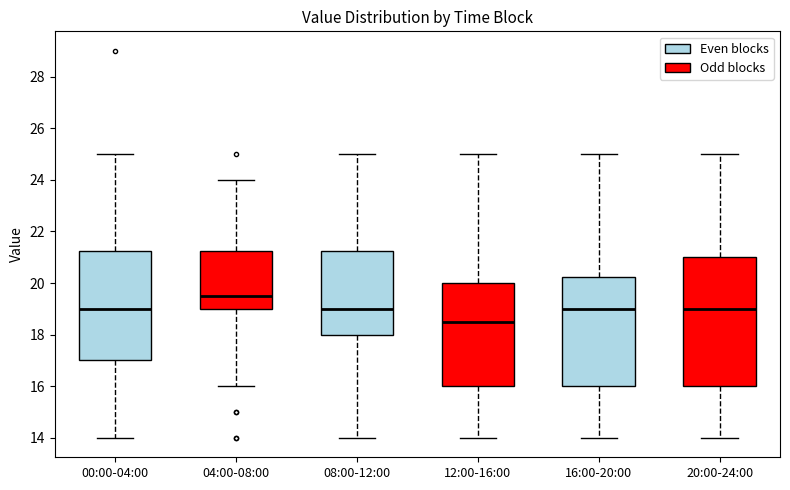

Where is the upper edge of the box for 20:00-24:00 on the y-axis? The values are not printed on the chart, so give them approximately, as read against the axis.

21.0